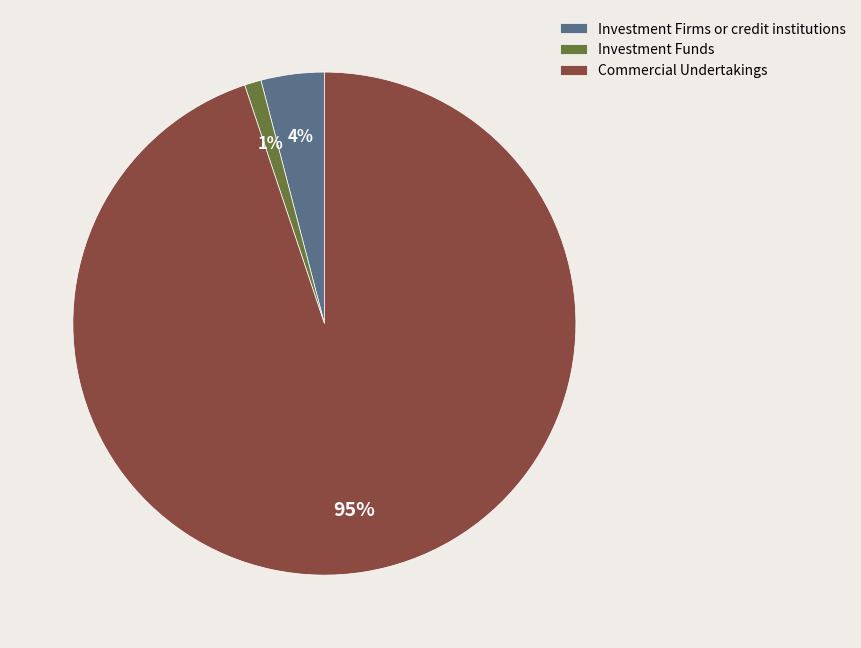

Do Commercial Undertakings and Investment Funds together represent more than half of the pie?

Yes